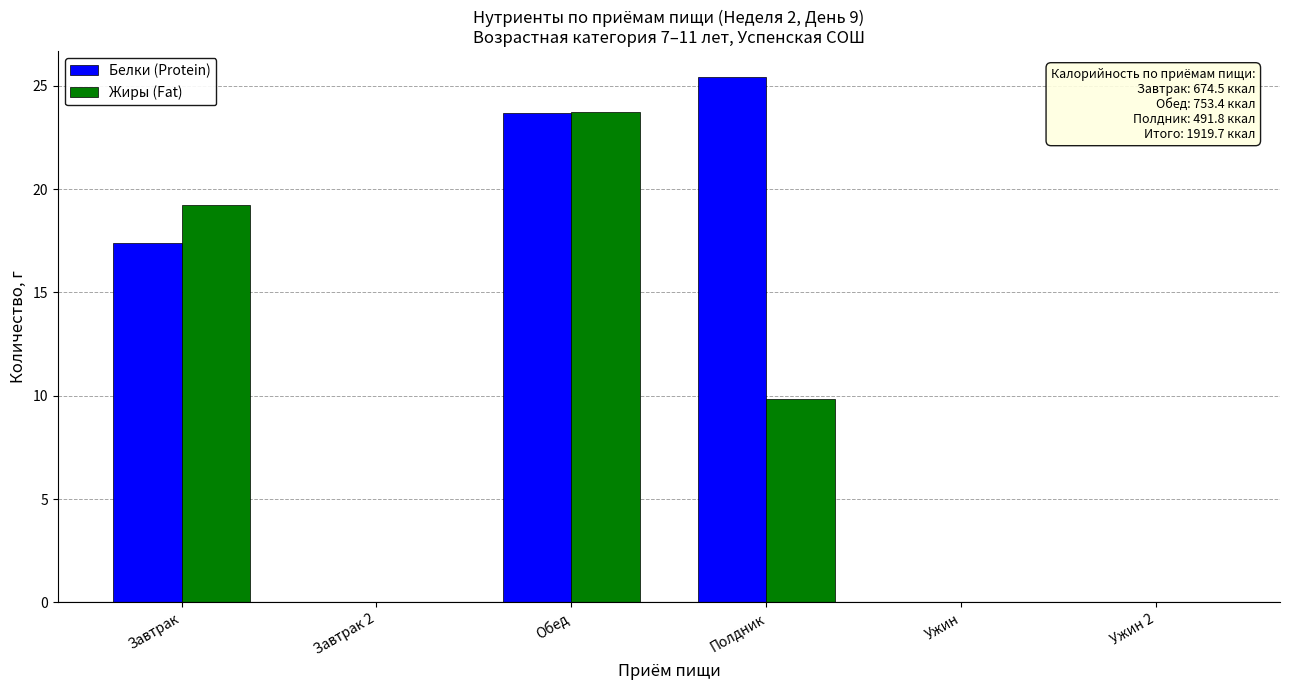

Where does the Белки (Protein) series first go above 17?

Завтрак